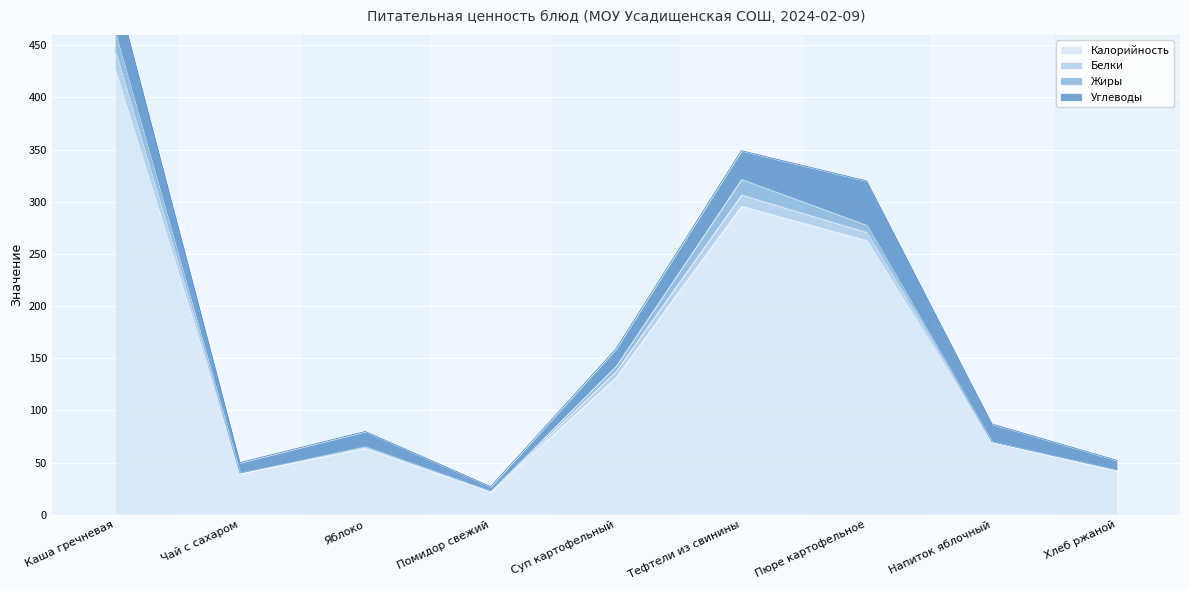

Which category has the highest value in the Калорийность series?

Каша гречневая